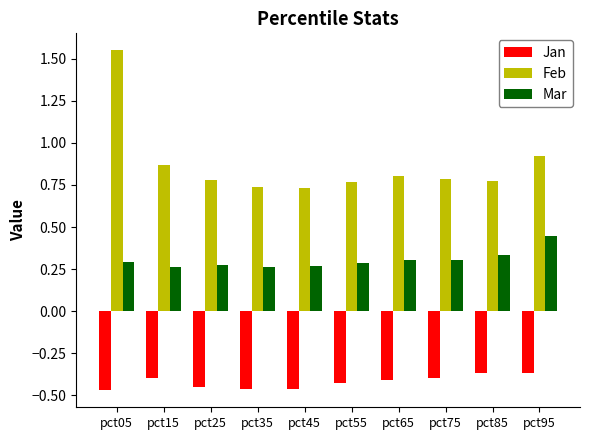

Rank the series at pct75 from lowest to highest value.

Jan, Mar, Feb